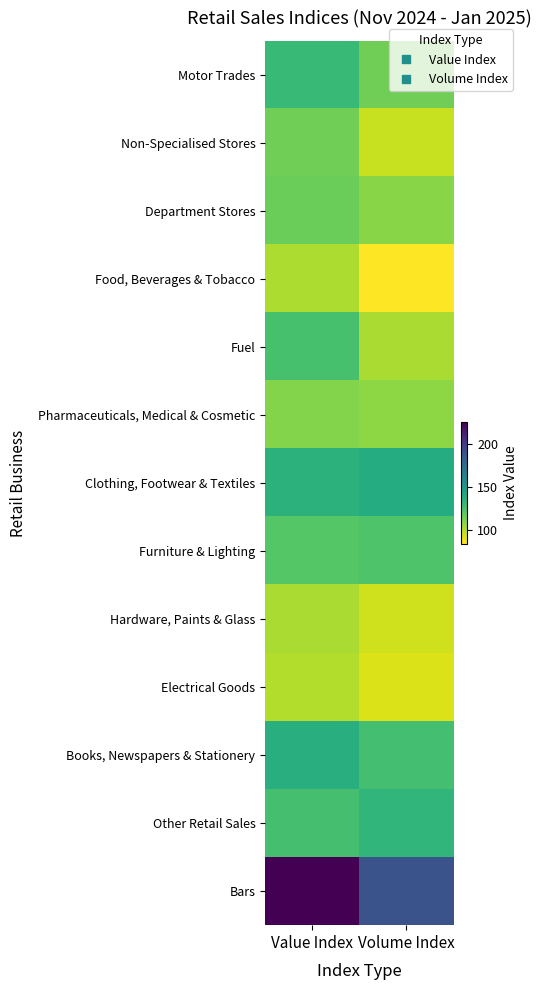

What is the spread (max minus min) of values at Value Index?

124.1